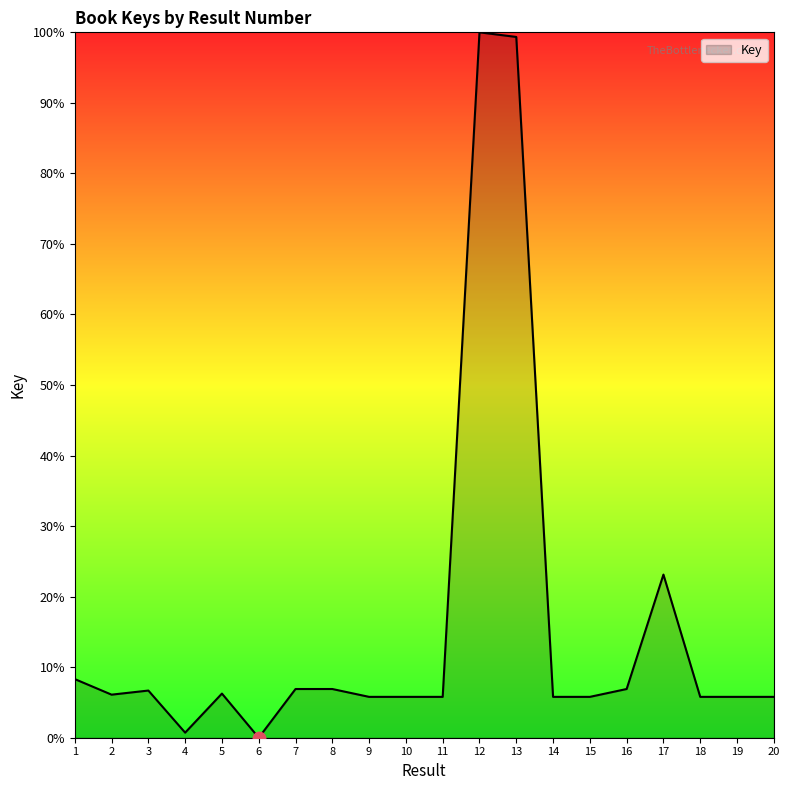

How many values are above zero?

19